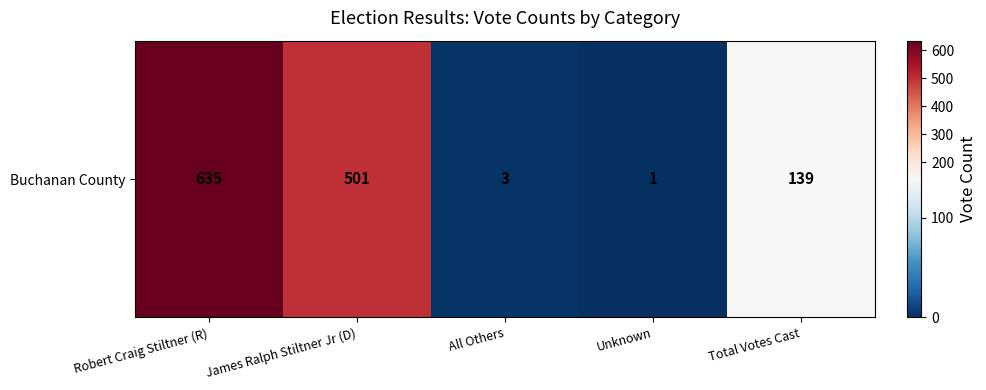

Reading right to left, transcribe all the data shown in this chart.

139	1	3	501	635